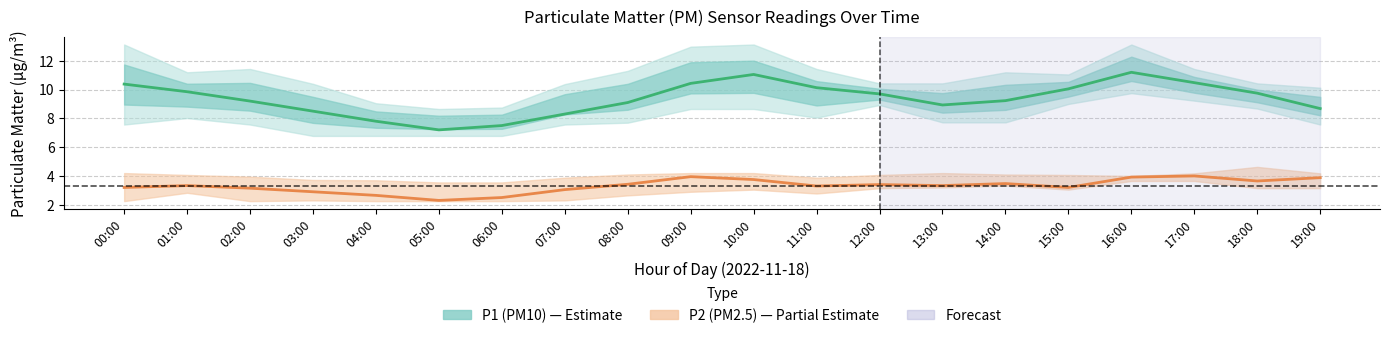

Reading left to right, list all the values displayed in this chart.

P1 (PM10): 00:00=10.4	01:00=9.8	02:00=9.2	03:00=8.5	04:00=7.8	05:00=7.2	06:00=7.5	07:00=8.3	08:00=9.1	09:00=10.4	10:00=11.1	11:00=10.1	12:00=9.7	13:00=8.9	14:00=9.2	15:00=10.1	16:00=11.2	17:00=10.5	18:00=9.8	19:00=8.7
P2 (PM2.5): 00:00=3.2	01:00=3.3	02:00=3.1	03:00=2.9	04:00=2.6	05:00=2.3	06:00=2.5	07:00=3.0	08:00=3.4	09:00=4.0	10:00=3.8	11:00=3.3	12:00=3.4	13:00=3.3	14:00=3.5	15:00=3.2	16:00=3.9	17:00=4.0	18:00=3.6	19:00=3.9